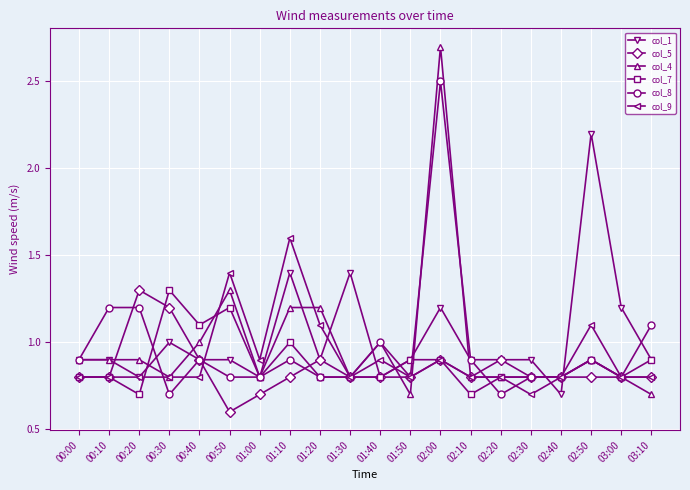

What position from the left is 00:30?

4